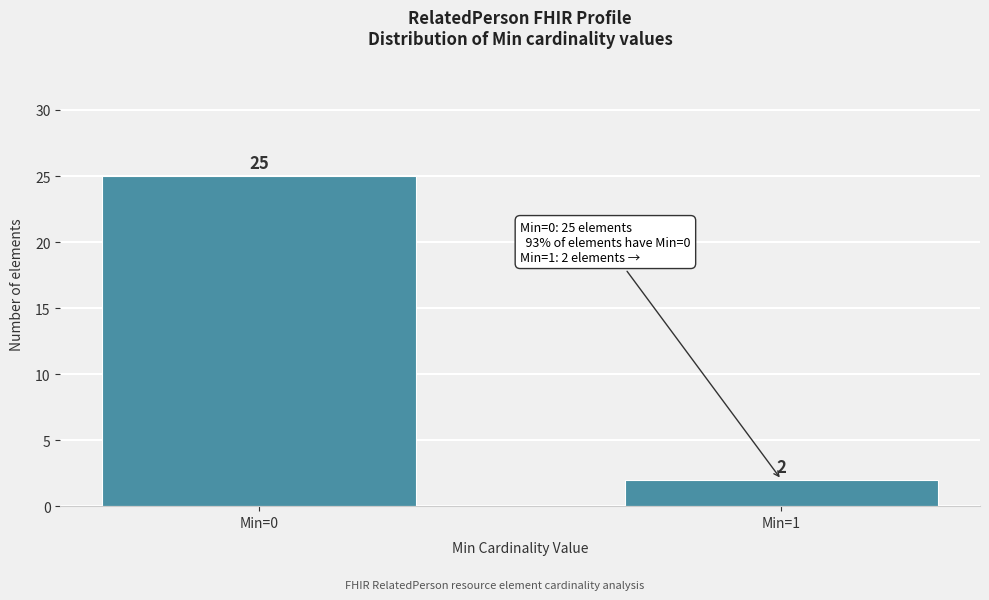

Reading left to right, extract all data points from this chart.

25	2